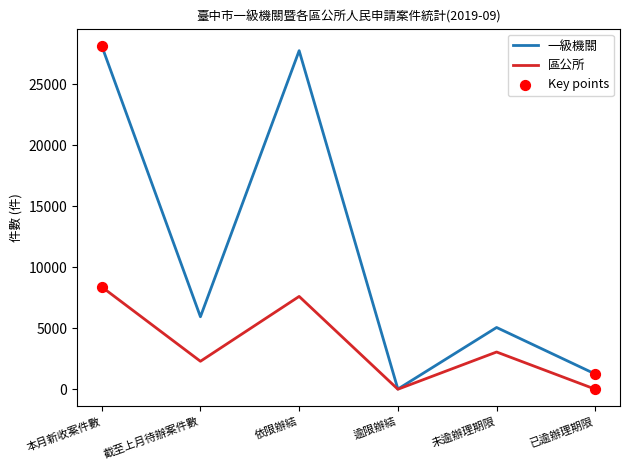

At which category is the sum across all series the highest?

本月新收案件數